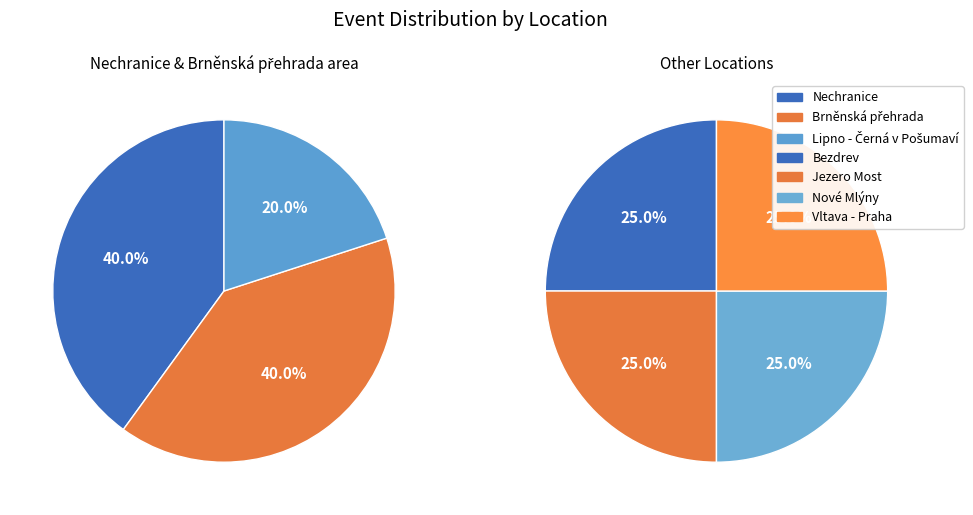

Which slice is the largest?

Nechranice